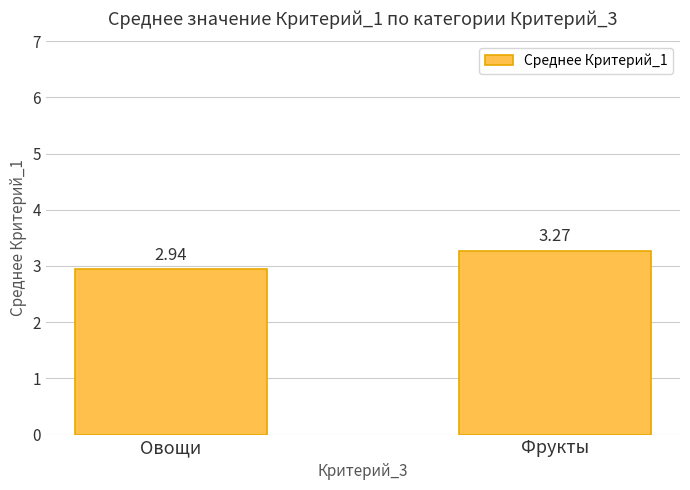

Count the number of data series in this chart.

1